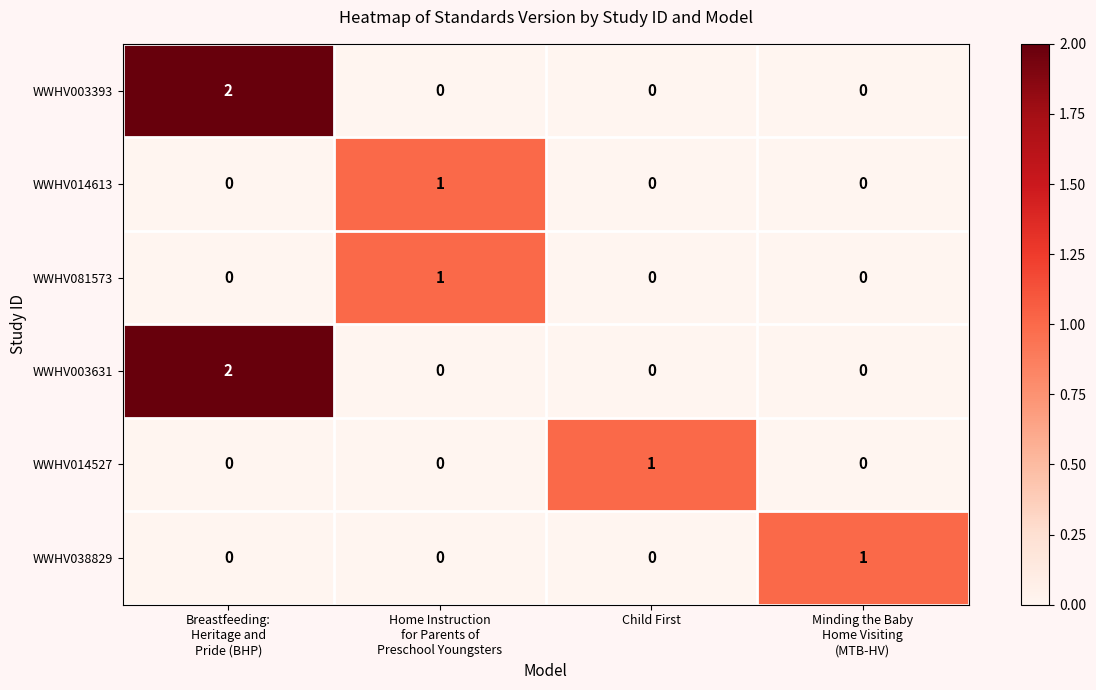

Reading left to right, extract all data points from this chart.

WWHV003393: 2	0	0	0
WWHV014613: 0	1	0	0
WWHV081573: 0	1	0	0
WWHV003631: 2	0	0	0
WWHV014527: 0	0	1	0
WWHV038829: 0	0	0	1